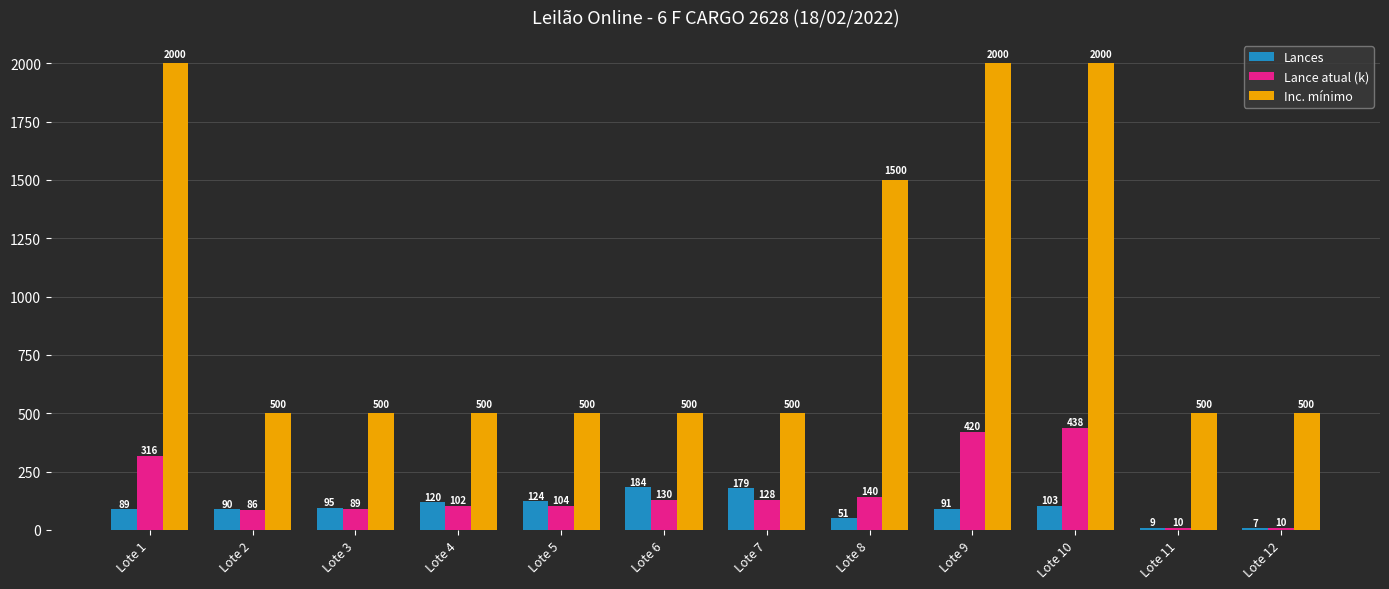

The value of Lance atual (k) at Lote 11 is 10.0. True or false?

True